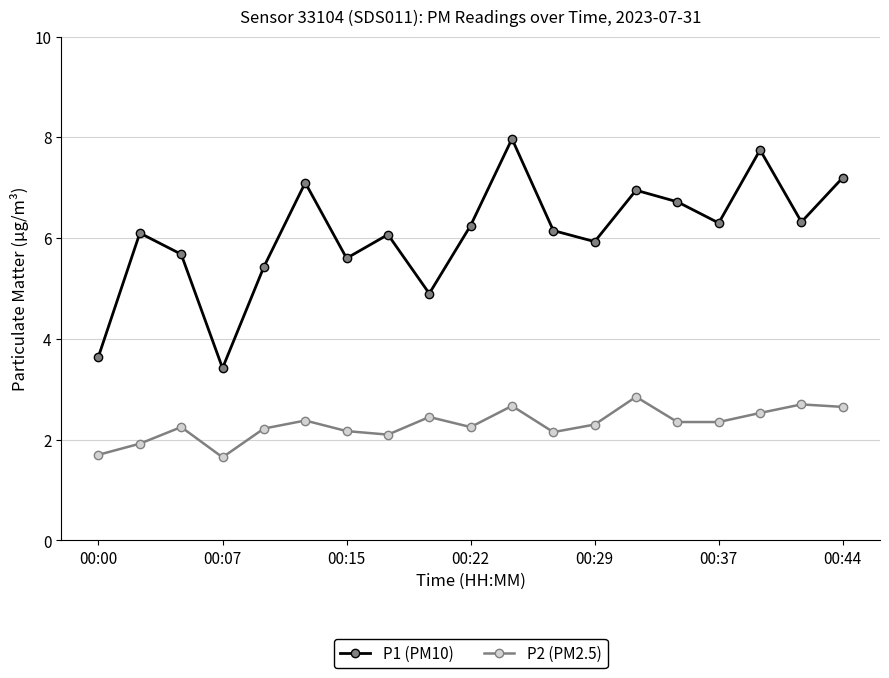

Which series has the largest total across all categories?

P1 (PM10)